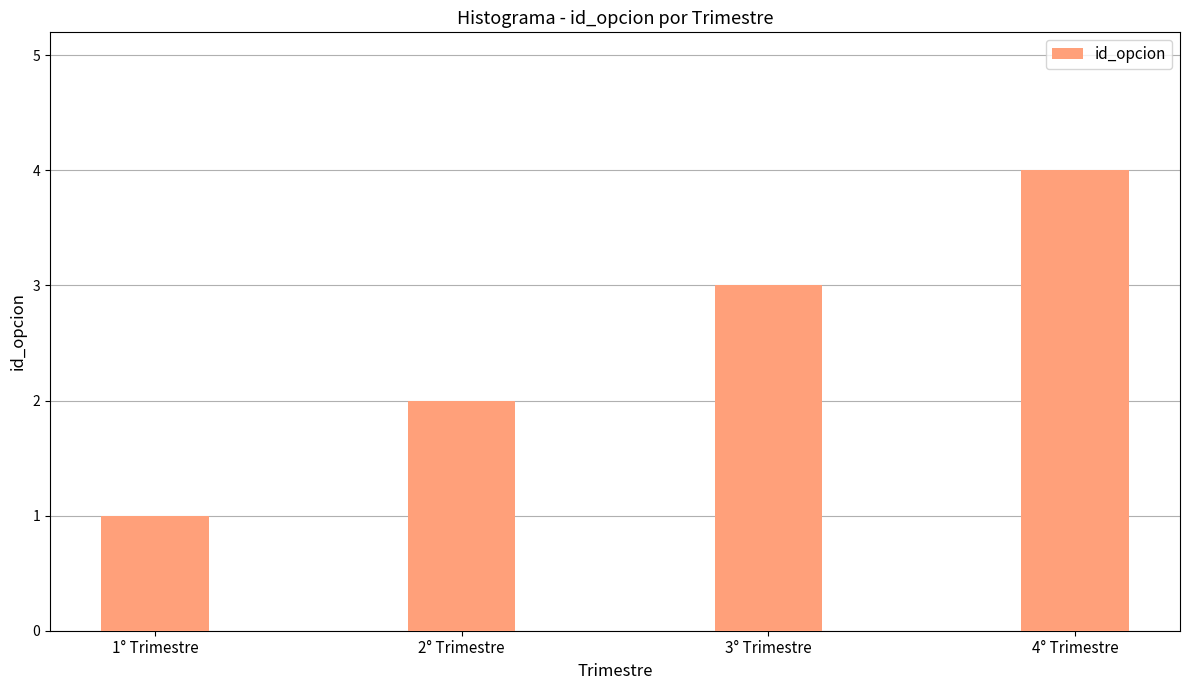

Reading left to right, list all the values displayed in this chart.

1	2	3	4